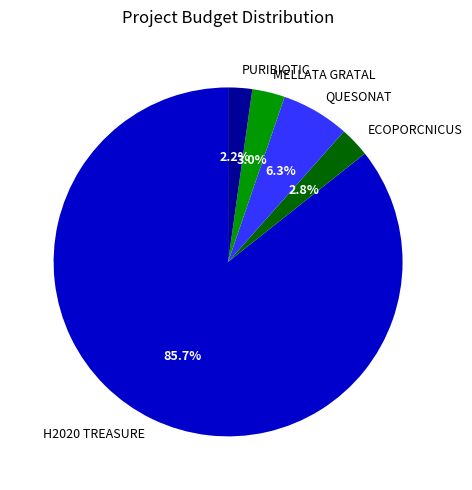

To the nearest percent, what portion does ECOPORCNICUS represent?

3%